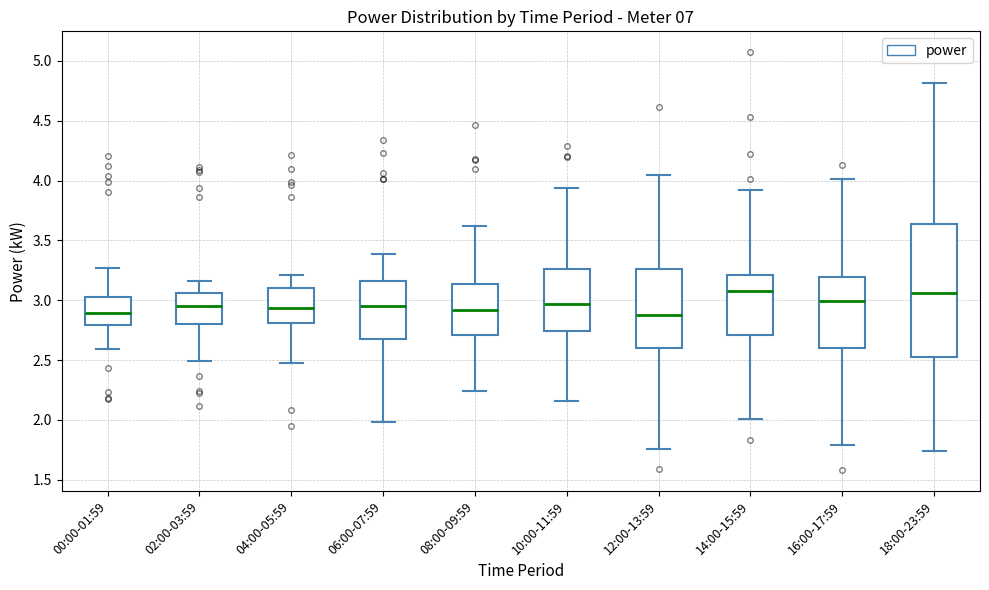

Reading left to right, transcribe this box plot: for each box, give where its median line is, the range the box spans, and where its two whiskers end, as read against the y-axis. The values are not printed on the chart, so give them approximately, as read against the axis.

00:00-01:59: median 2.90, box 2.80 to 3.00, whiskers 2.60 to 3.25
02:00-03:59: median 2.95, box 2.80 to 3.05, whiskers 2.50 to 3.15
04:00-05:59: median 2.95, box 2.80 to 3.10, whiskers 2.45 to 3.20
06:00-07:59: median 2.95, box 2.70 to 3.15, whiskers 2.00 to 3.40
08:00-09:59: median 2.90, box 2.70 to 3.15, whiskers 2.25 to 3.60
10:00-11:59: median 2.95, box 2.75 to 3.25, whiskers 2.15 to 3.95
12:00-13:59: median 2.90, box 2.60 to 3.25, whiskers 1.75 to 4.05
14:00-15:59: median 3.10, box 2.70 to 3.20, whiskers 2.00 to 3.90
16:00-17:59: median 3.00, box 2.60 to 3.20, whiskers 1.80 to 4.00
18:00-23:59: median 3.05, box 2.50 to 3.65, whiskers 1.75 to 4.80